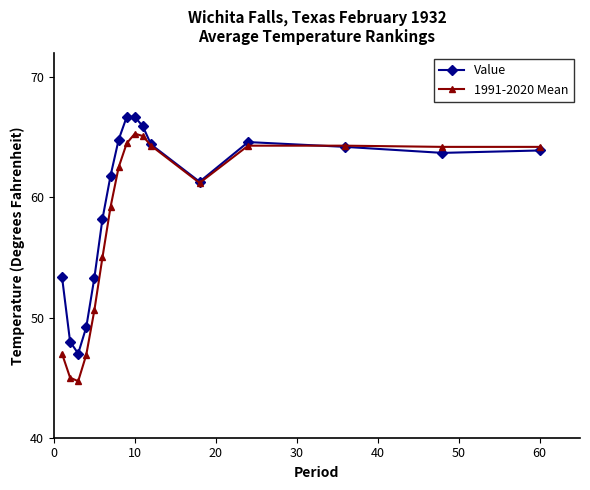

What is the value of the 1991-2020 Mean point at the 9th from the left?

64.5